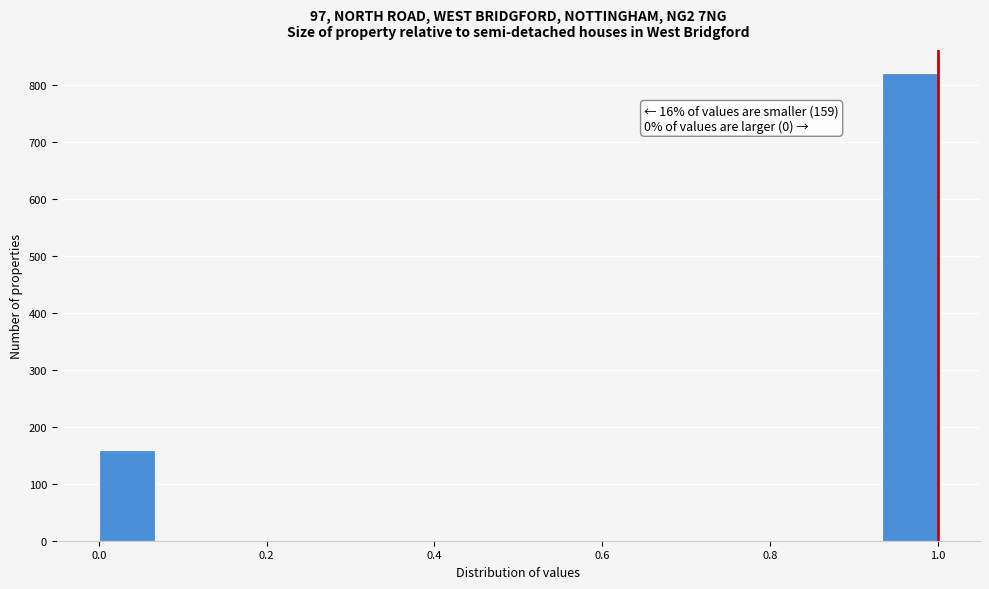

Read against the x-axis, roughly where is the centre of the tallest bar?

0.96